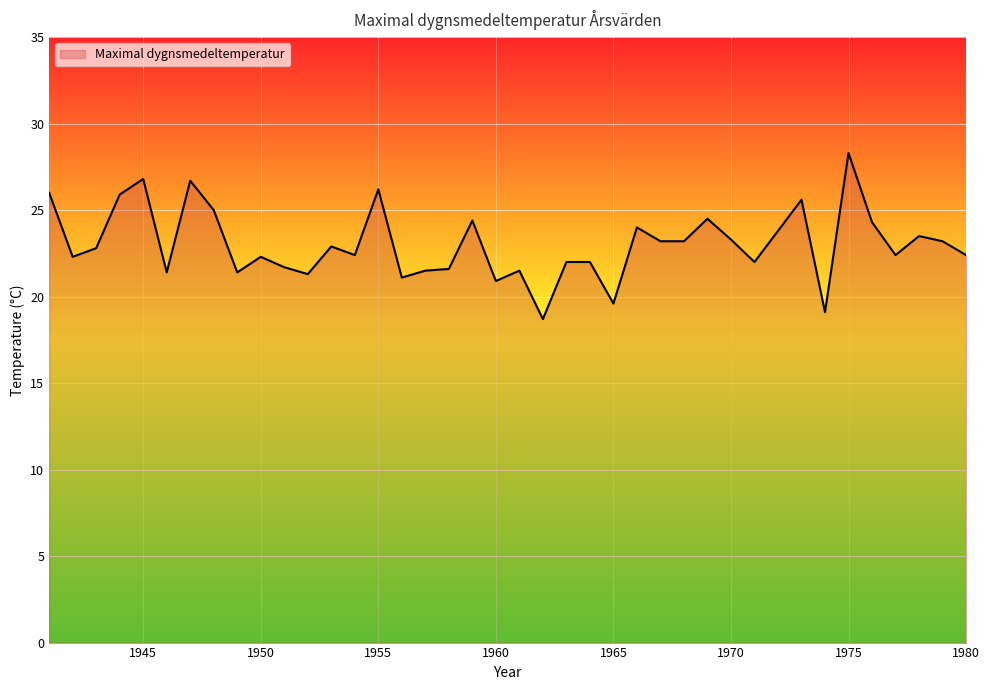

What is the smallest value displayed?

18.7